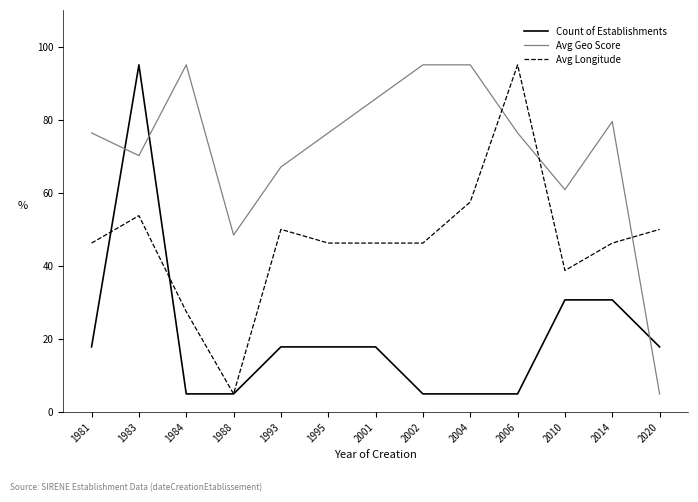

How many lines are shown in the chart?

3